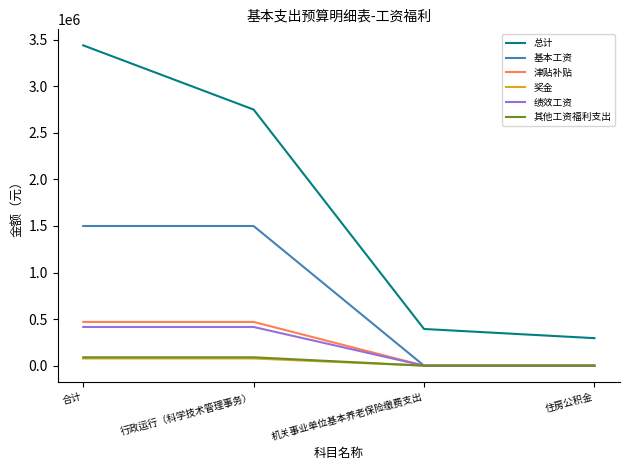

At which category is the sum across all series the highest?

合计